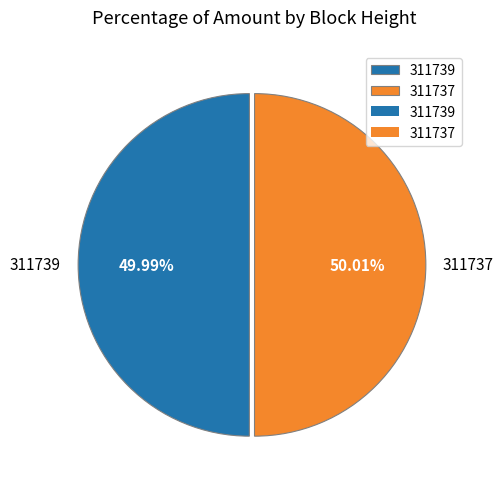

Do 311737 and 311739 together represent more than half of the pie?

Yes